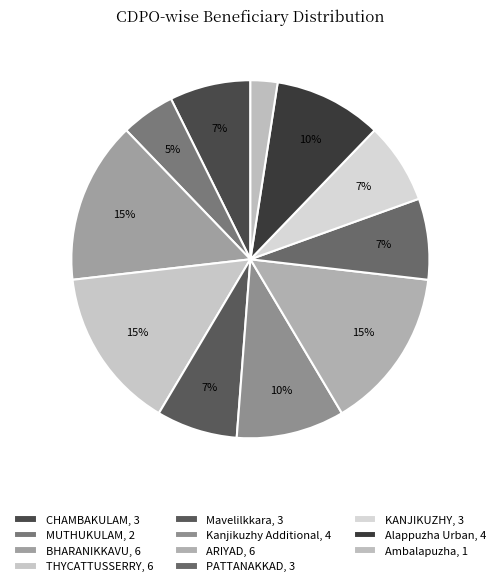

What percentage is NOT represented by KANJIKUZHY?

92.7%